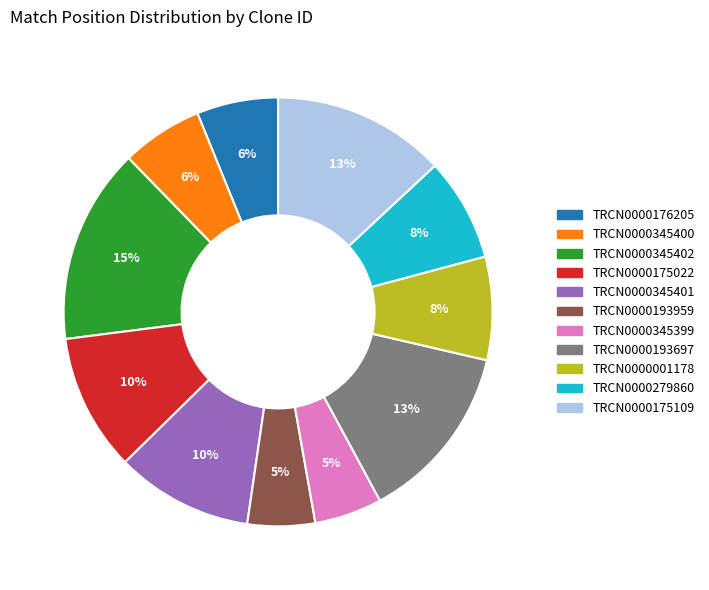

To the nearest percent, what is the combined percentage of TRCN0000279860 and TRCN0000345401?

18%